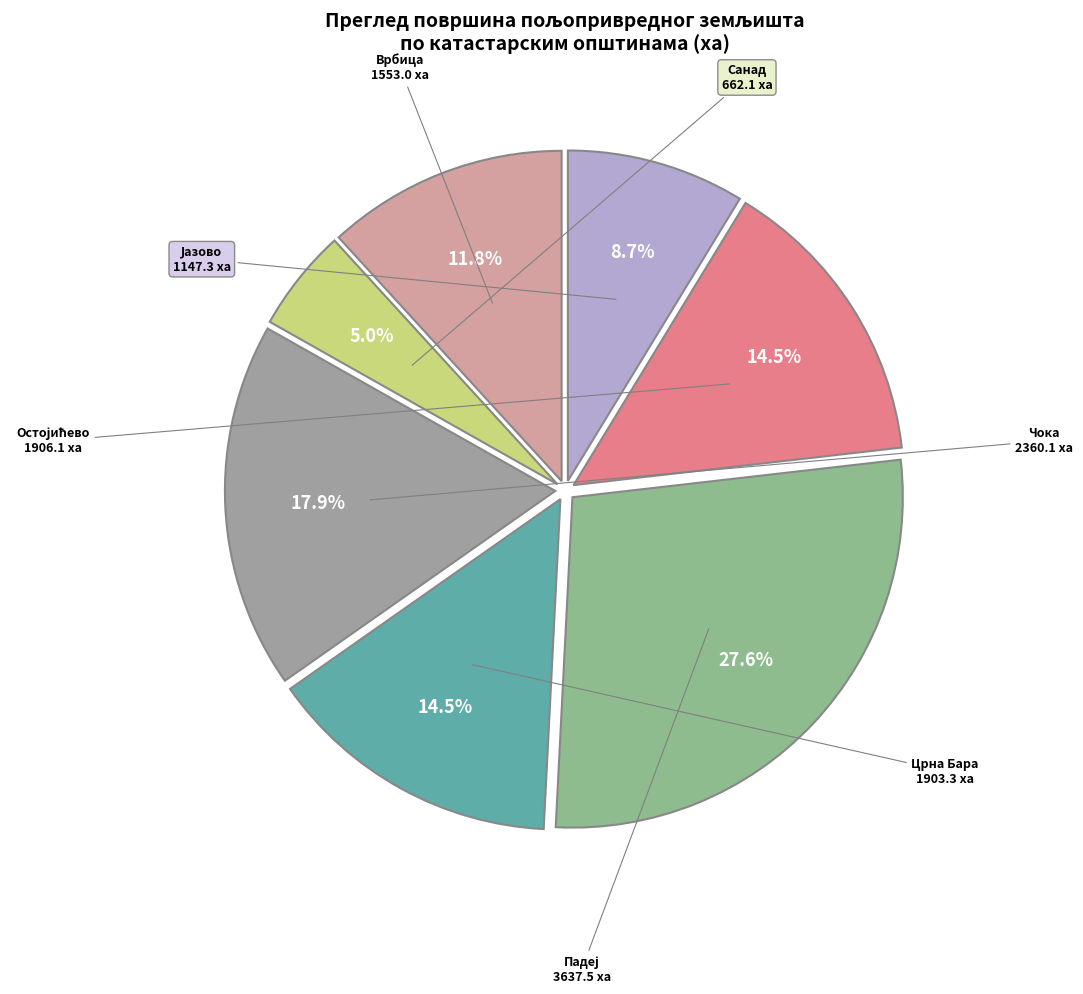

Count the number of slices in the pie.

7